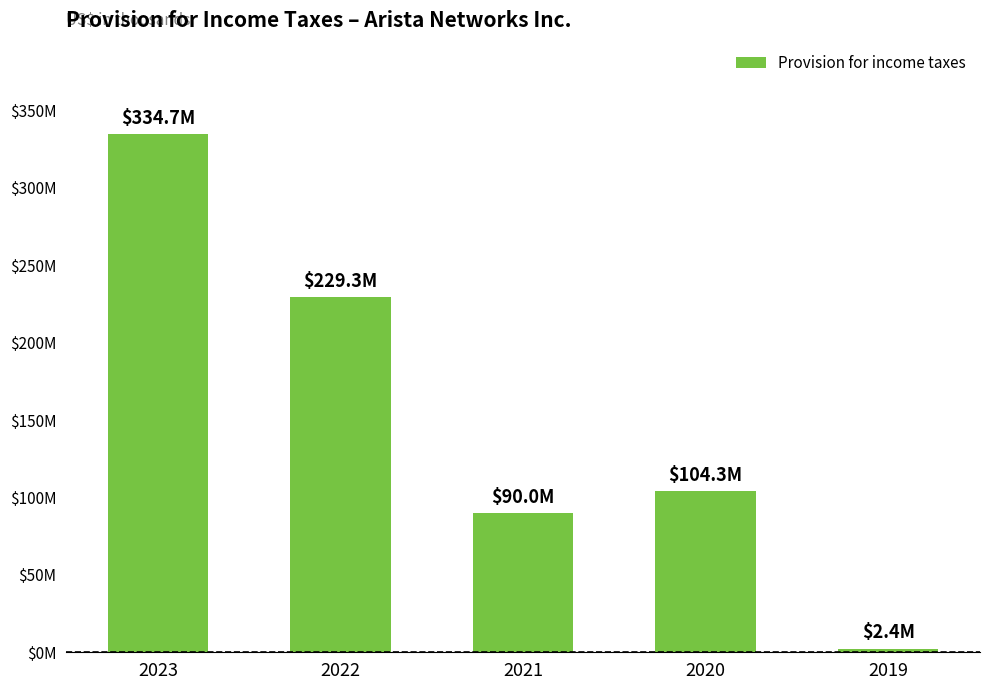

Reading right to left, transcribe all the data shown in this chart.

2403	104306	90025	229350	334705